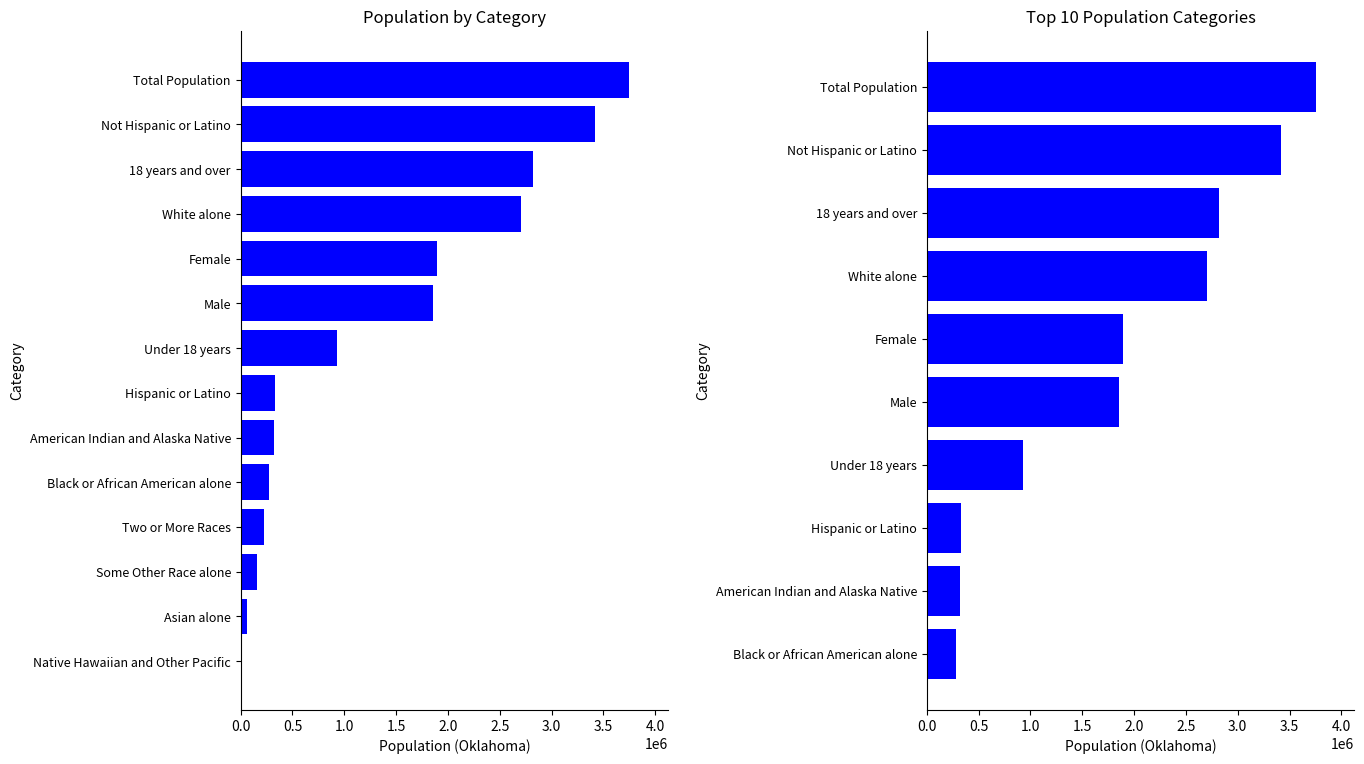

True or false: the data shows 221896 at American Indian and Alaska Native.

False